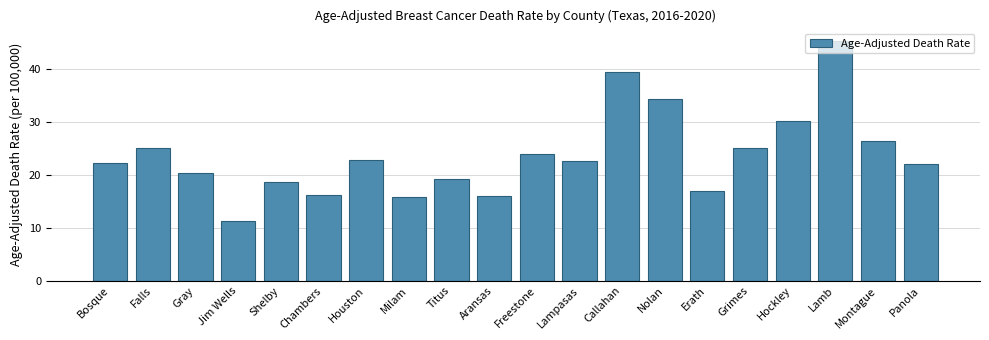

What is the smallest value displayed?

11.3